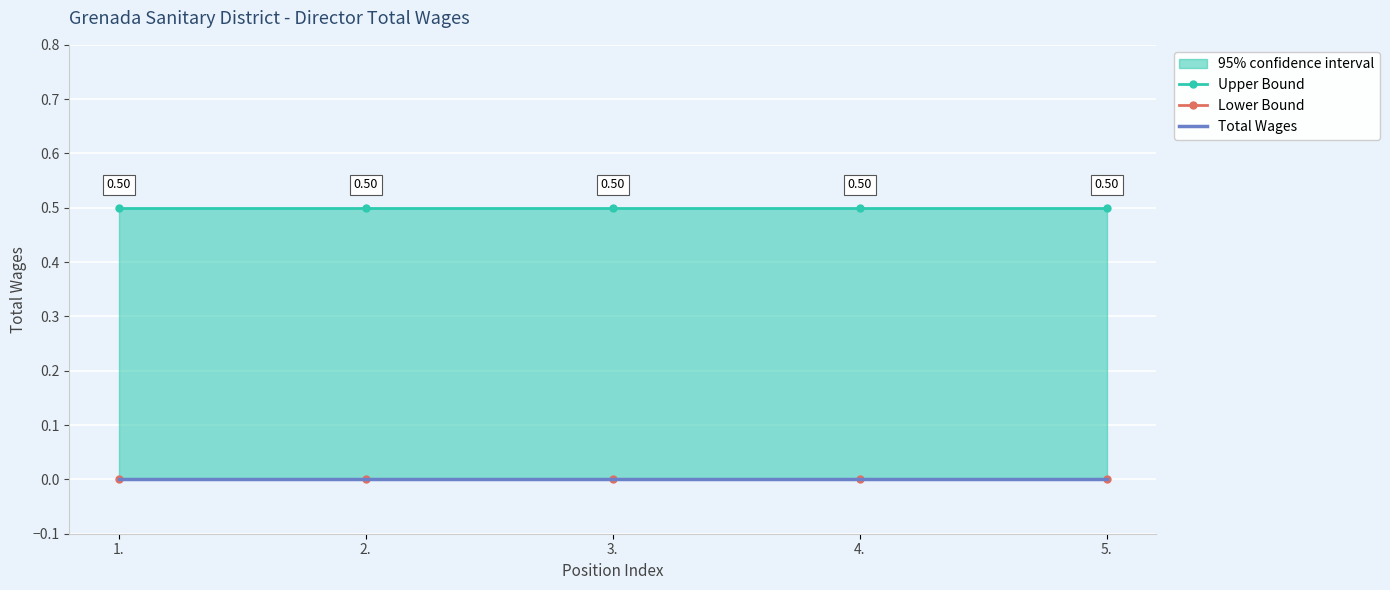

Count the number of categories in the chart.

5